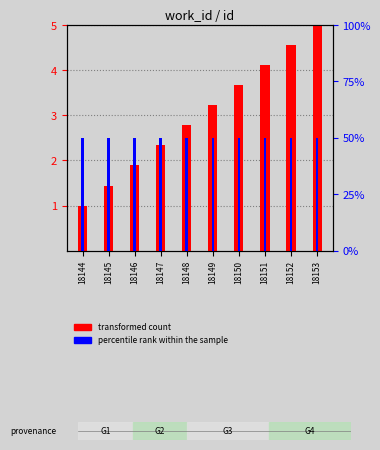

Rank the categories by id (transformed count) value from lowest to highest.

18144, 18145, 18146, 18147, 18148, 18149, 18150, 18151, 18152, 18153